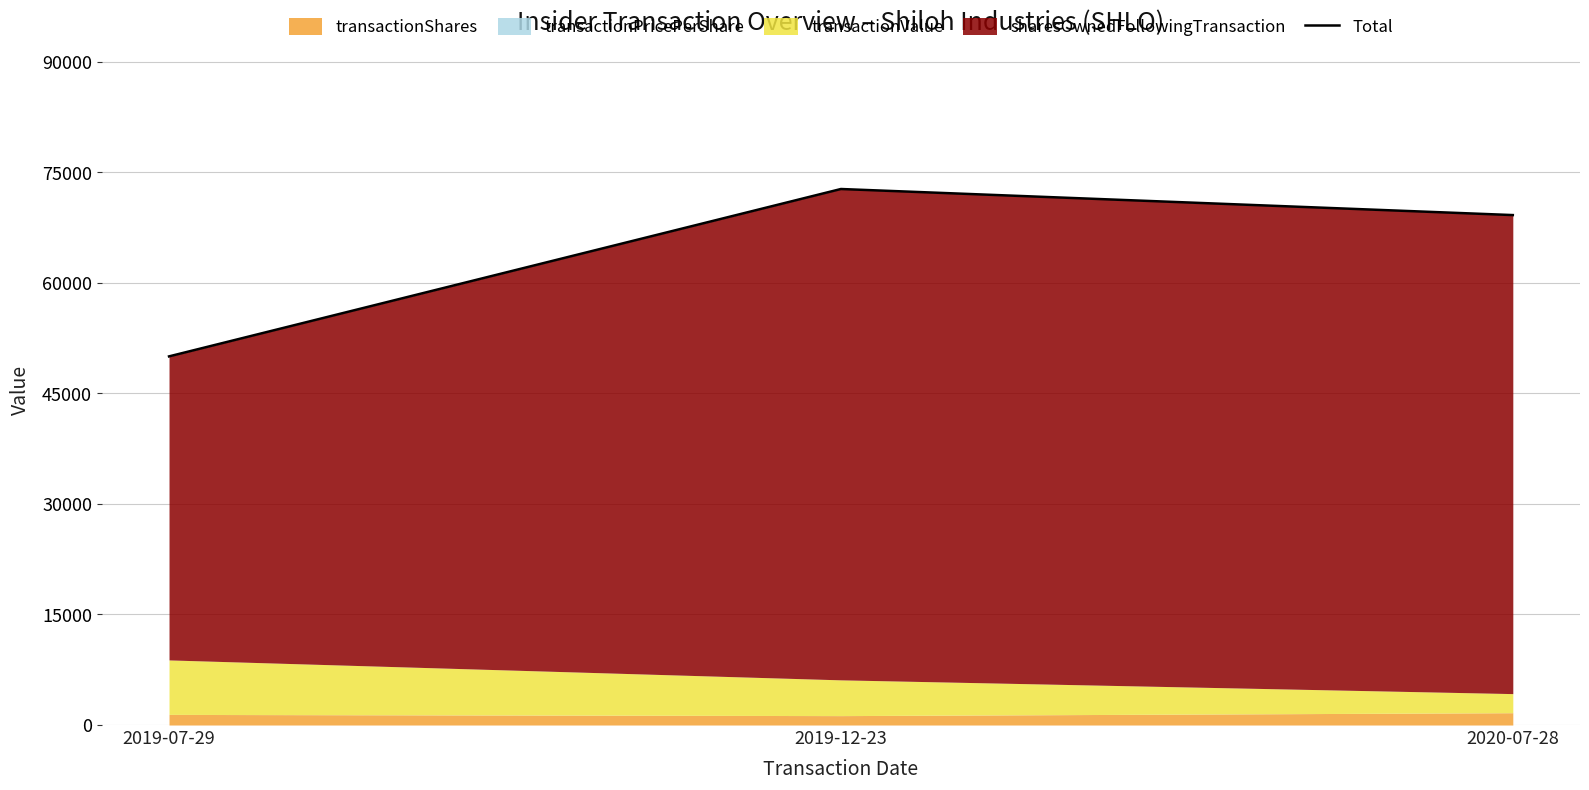

What is the label of the 1st point from the right?

2020-07-28